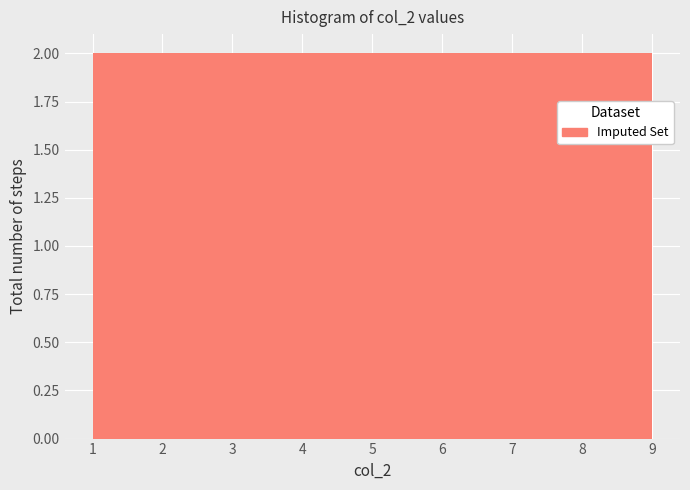

Reading left to right, transcribe this chart: for each bar, give the range it covers on the x-axis and its height. Neither the bar edges nor the heights are printed on the chart, so give them approximately, as read against the axes.

1.0 to 1.9: 2
1.9 to 2.8: 2
2.8 to 3.7: 2
3.7 to 4.6: 2
4.6 to 5.4: 2
5.4 to 6.3: 2
6.3 to 7.2: 2
7.2 to 8.1: 2
8.1 to 9.0: 2